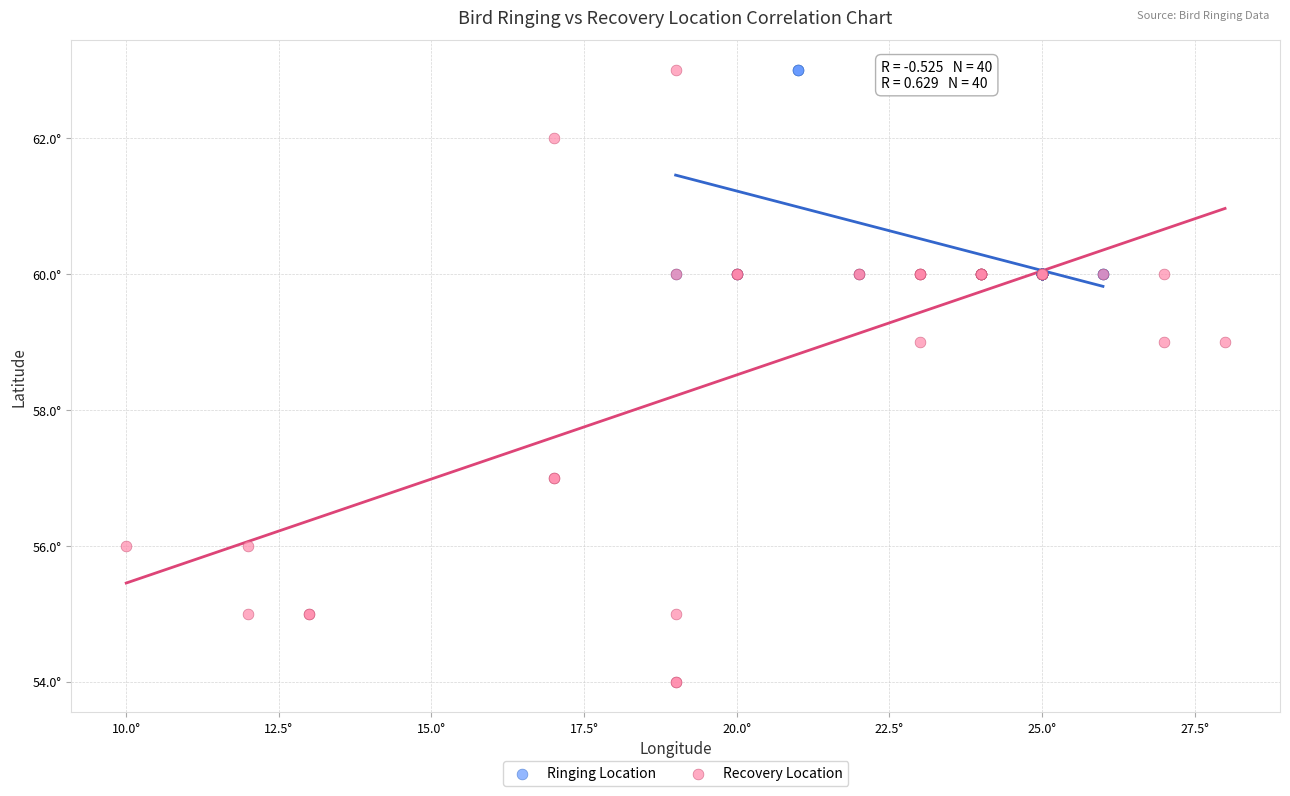

Which series has the largest Y range (max minus min)?

Recovery Location